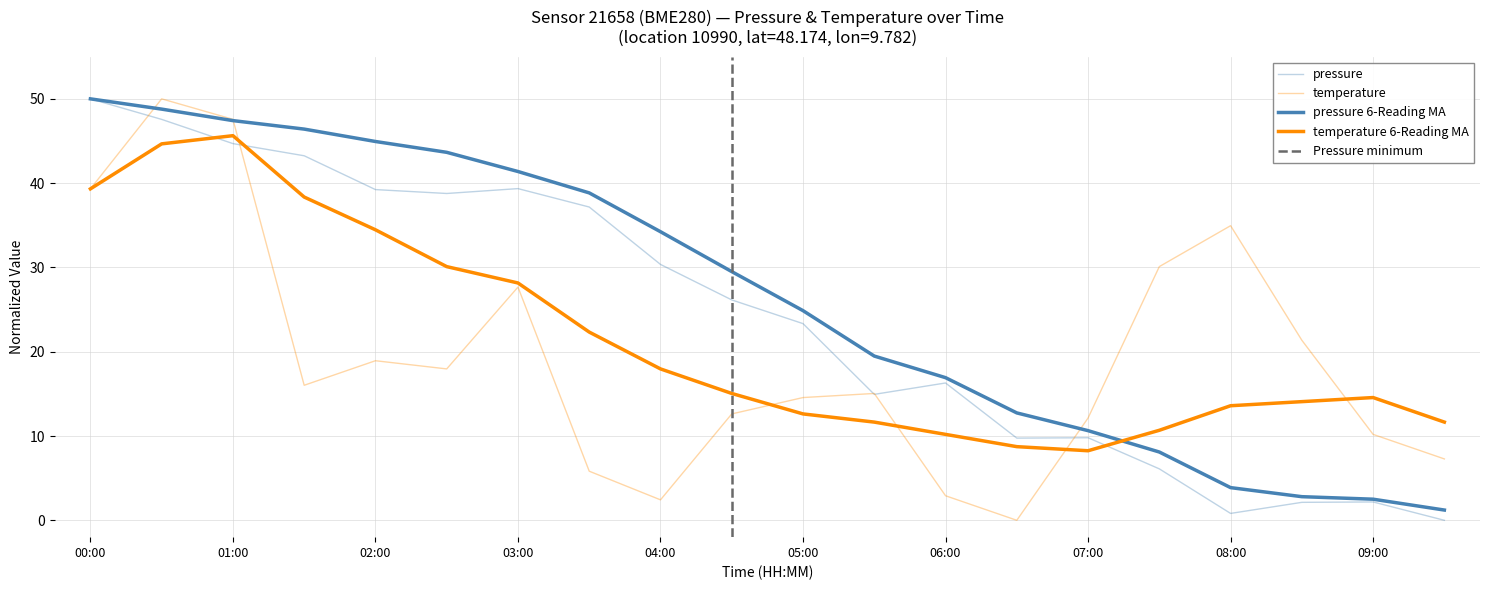

True or false: pressure_MA has more than 2 interior local peaks.

False